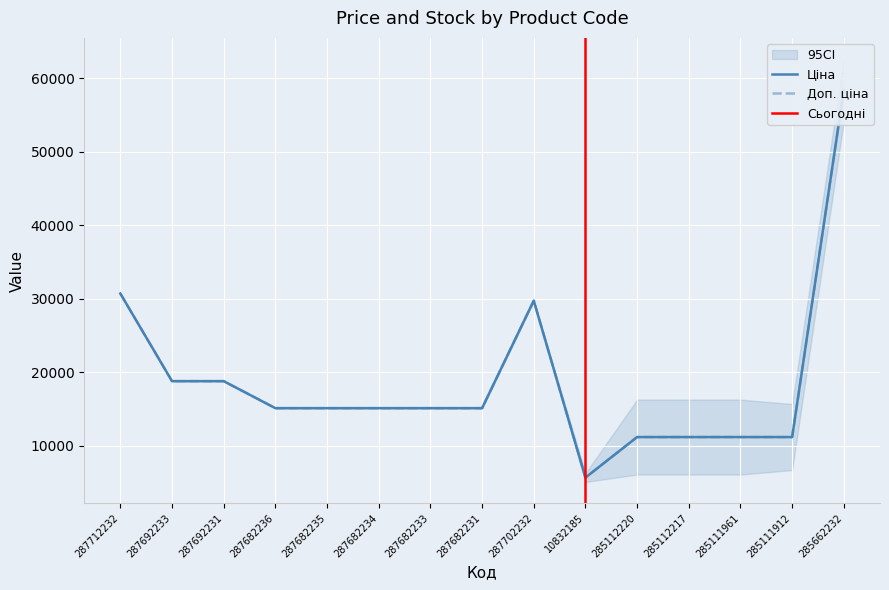

Reading left to right, what are all the values shown in this chart?

Ціна: 287712232=30717.1	287692233=18796.8	287692231=18796.8	287682236=15120.0	287682235=15120.0	287682234=15120.0	287682233=15120.0	287682231=15120.0	287702232=29747.2	10832185=5673.8	285112220=11188.2	285112217=11188.2	285111961=11188.2	285111912=11188.2	285662232=58426.5
Доп. ціна: 287712232=30717.1	287692233=18796.8	287692231=18796.8	287682236=15120.0	287682235=15120.0	287682234=15120.0	287682233=15120.0	287682231=15120.0	287702232=29747.2	10832185=5673.8	285112220=11188.2	285112217=11188.2	285111961=11188.2	285111912=11188.2	285662232=58426.5